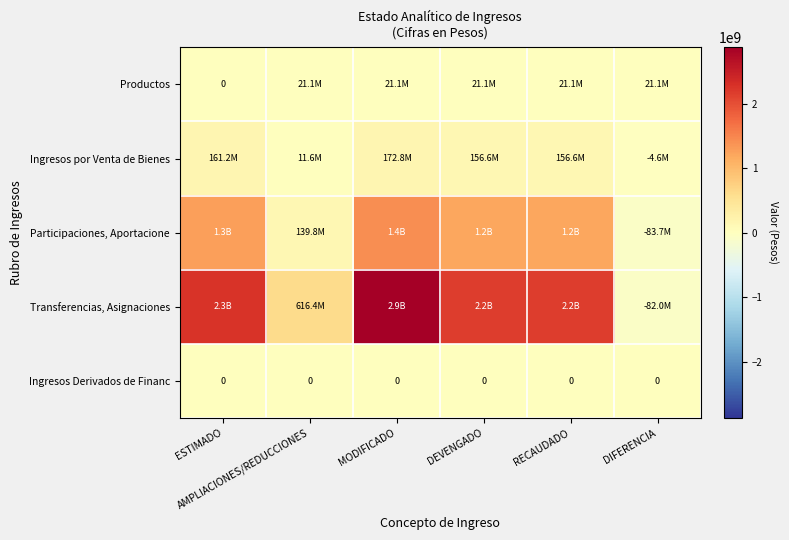

Which category has the highest value across all series?

MODIFICADO